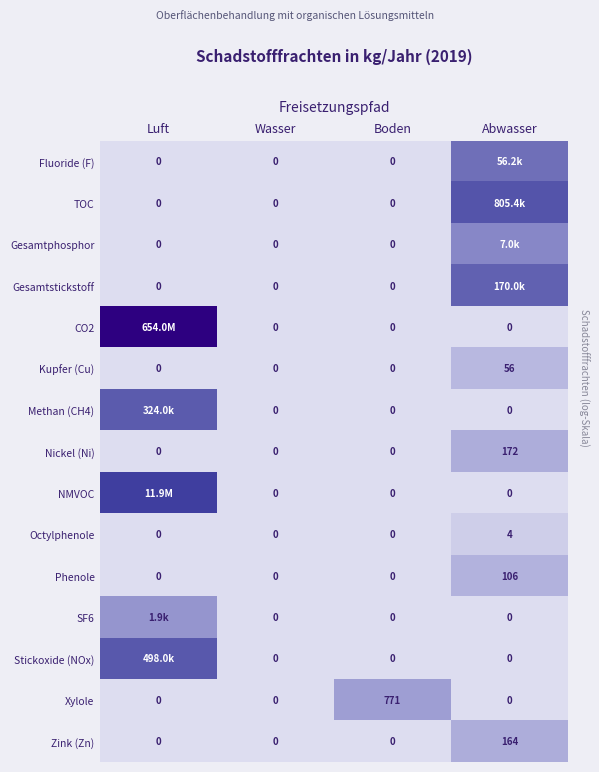

Between Wasser and Boden, which series saw the biggest shift?

Xylole